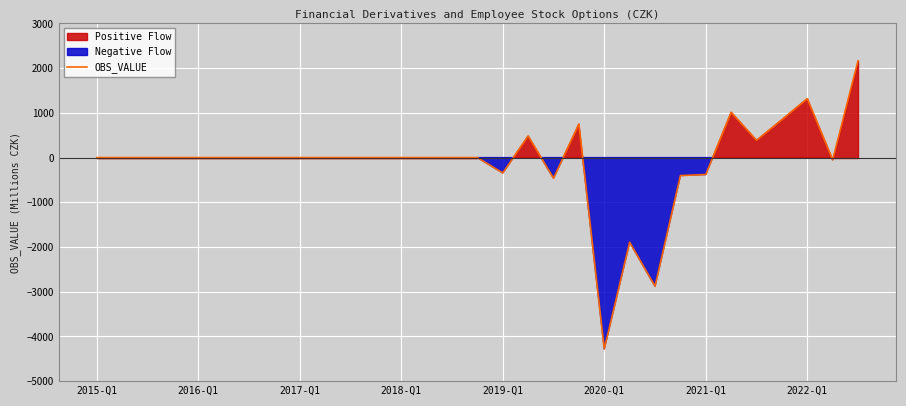

Which has a higher value, 2022-Q1 or 2018-Q1?

2022-Q1